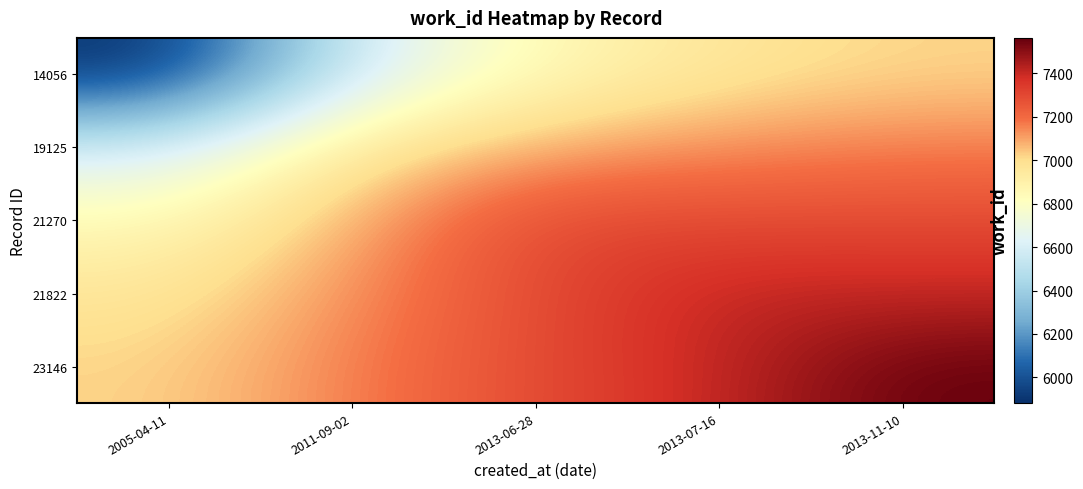

What is the total value across all series at 2013-07-16?

36211.4